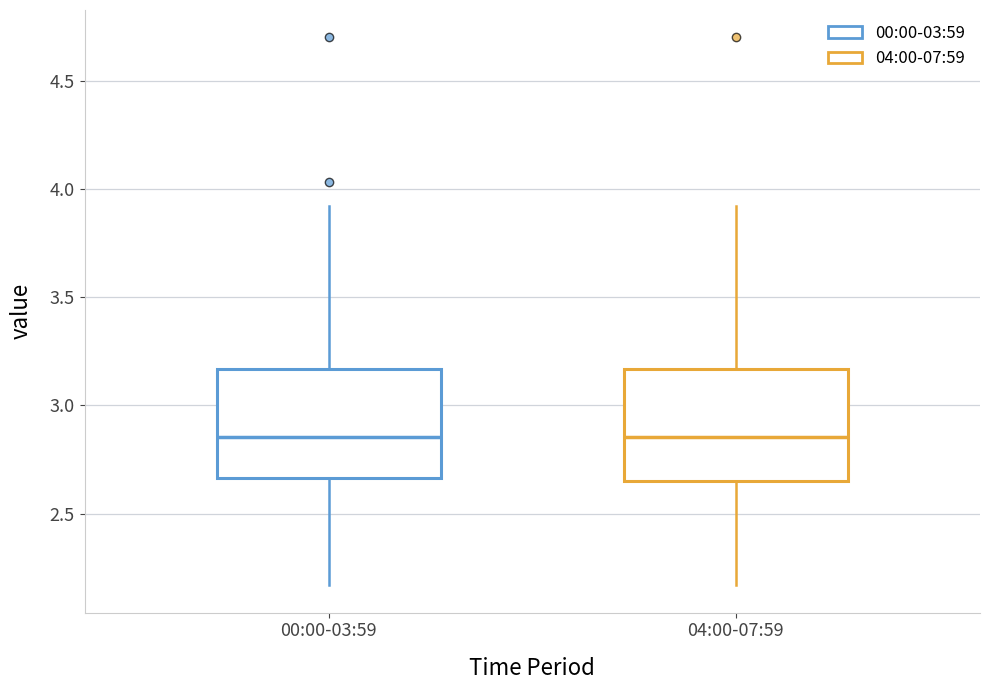

Reading left to right, transcribe this box plot: for each box, give where its median line is, the range the box spans, and where its two whiskers end, as read against the y-axis. The values are not printed on the chart, so give them approximately, as read against the axis.

00:00-03:59: median 2.85, box 2.65 to 3.15, whiskers 2.15 to 3.90
04:00-07:59: median 2.85, box 2.65 to 3.15, whiskers 2.15 to 3.90